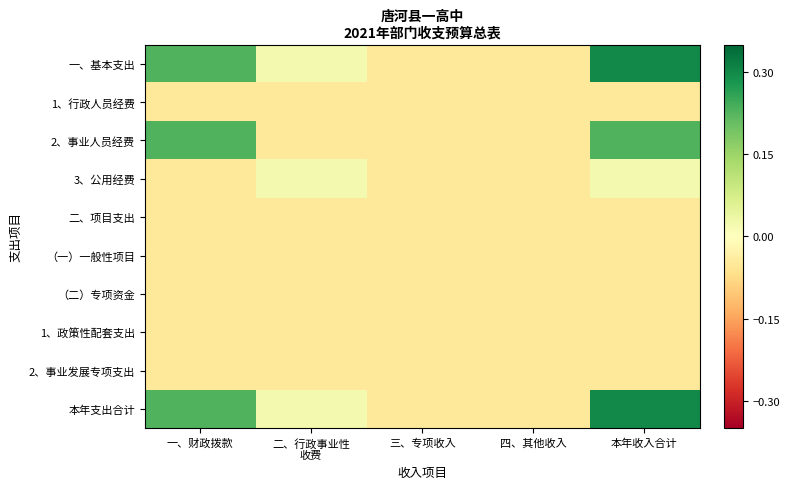

At 本年收入合计, list the series in order from smallest to largest.

1、行政人员经费, 二、项目支出, （一）一般性项目, （二）专项资金, 1、政策性配套支出, 2、事业发展专项支出, 3、公用经费, 2、事业人员经费, 一、基本支出, 本年支出合计